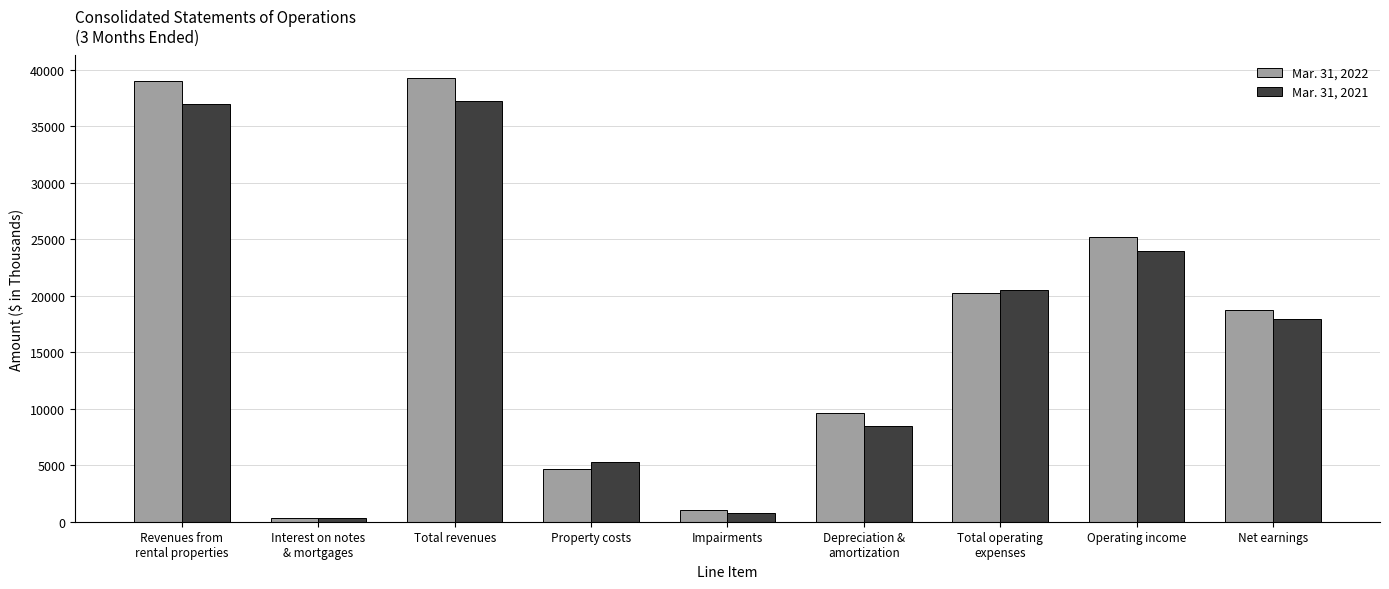

Is the value of Mar. 31, 2021 at Property costs greater than the value of Mar. 31, 2022 at Operating income?

No